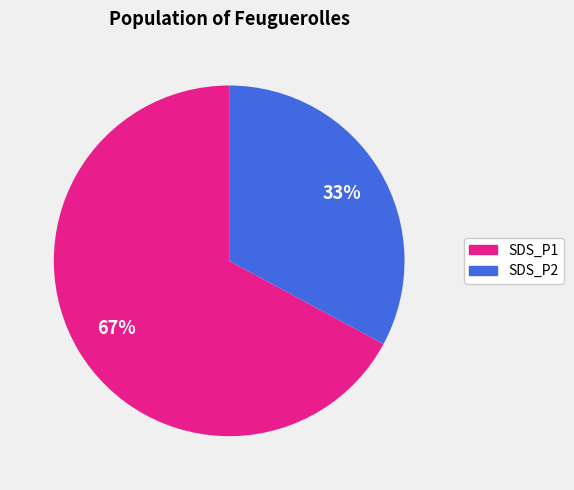

Count the number of slices in the pie.

2